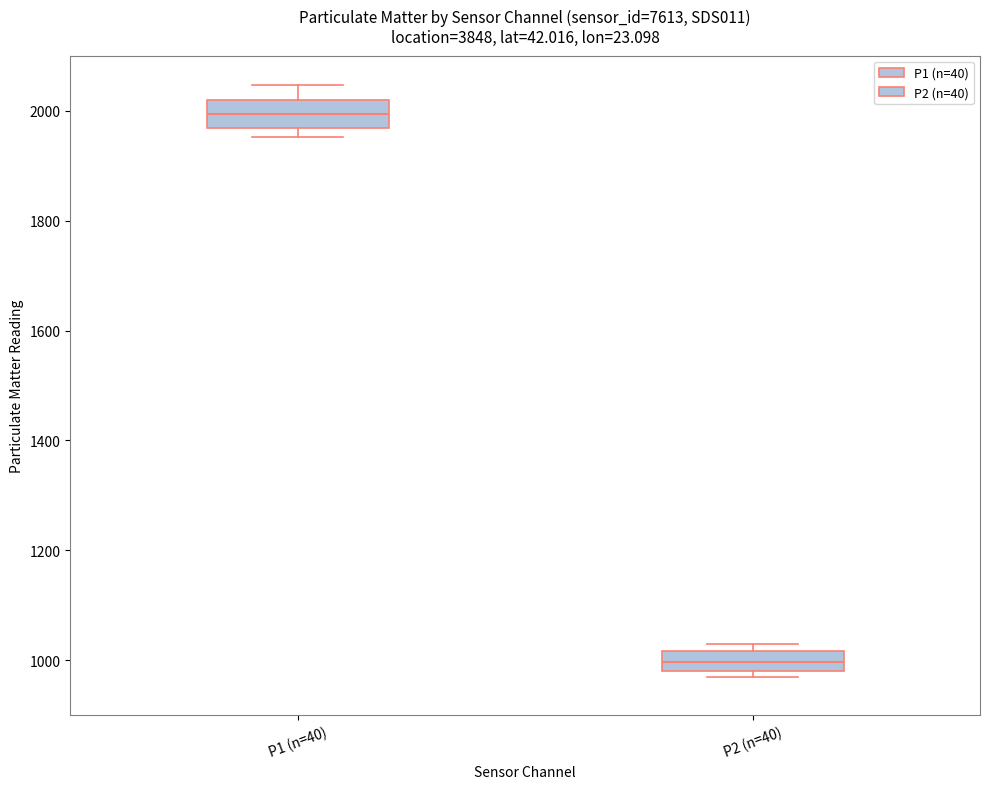

Which box has the lowest median line?

P2 (n=40)